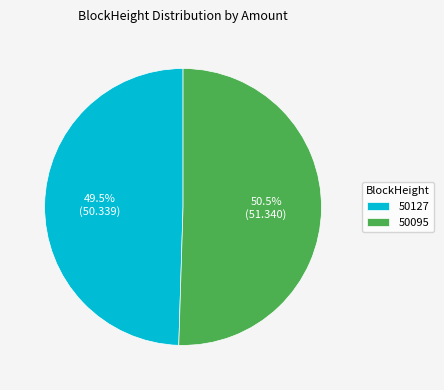

How many slices are in this pie chart?

2